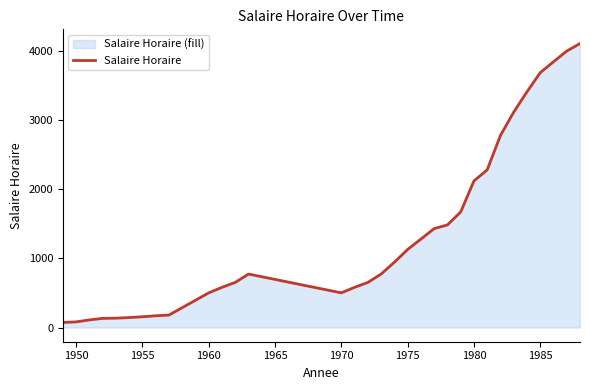

Is it true that the value at 1970 is 344.9?

False